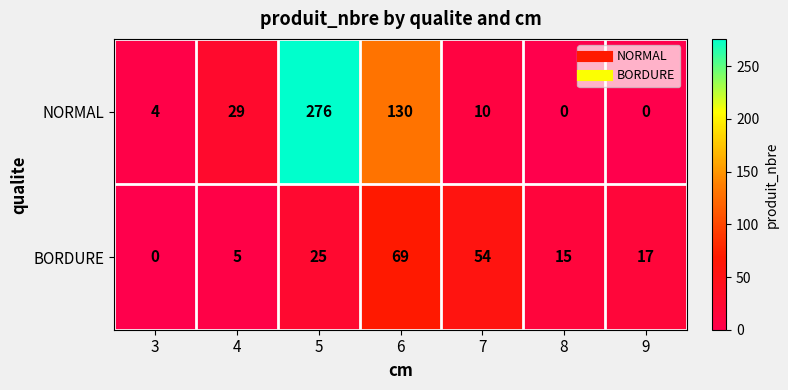

What is the spread (max minus min) of values at 7?

44